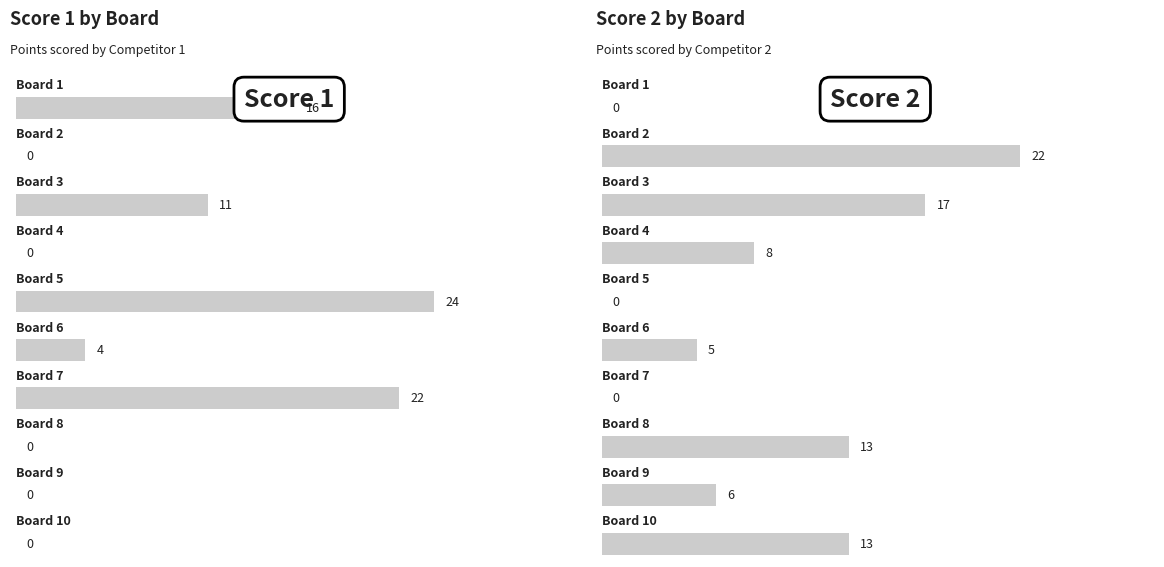

What is the sum of the Score 2 values at Board 2 and Board 9?

28